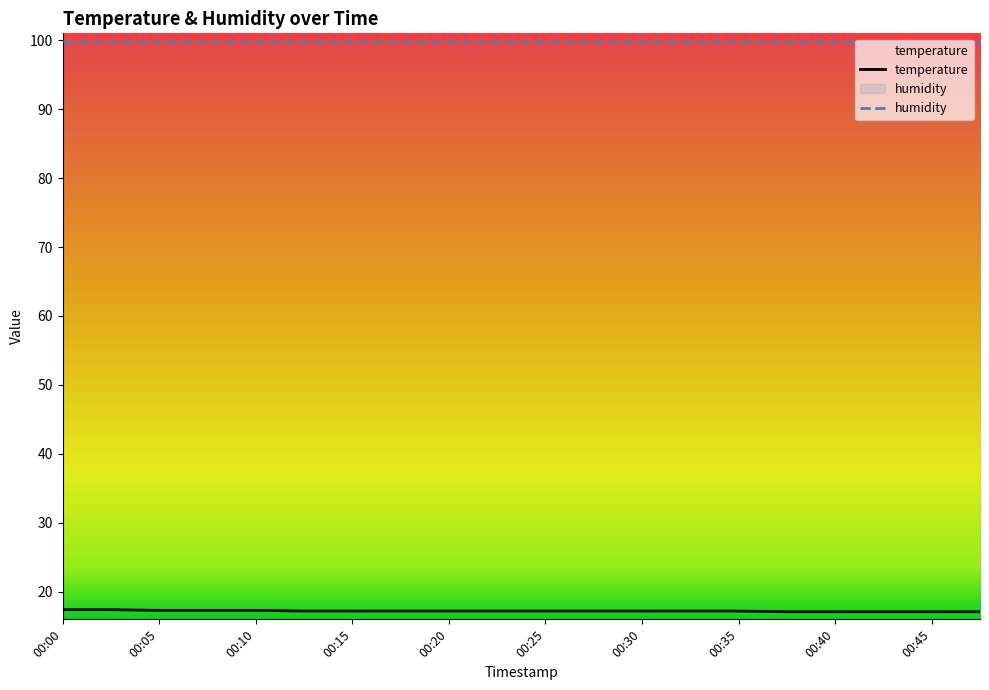

Rank the categories by value from lowest to highest.

00:37, 00:40, 00:42, 00:45, 00:47, 00:13, 00:15, 00:18, 00:20, 00:23, 00:25, 00:27, 00:30, 00:32, 00:35, 00:05, 00:08, 00:10, 00:00, 00:03